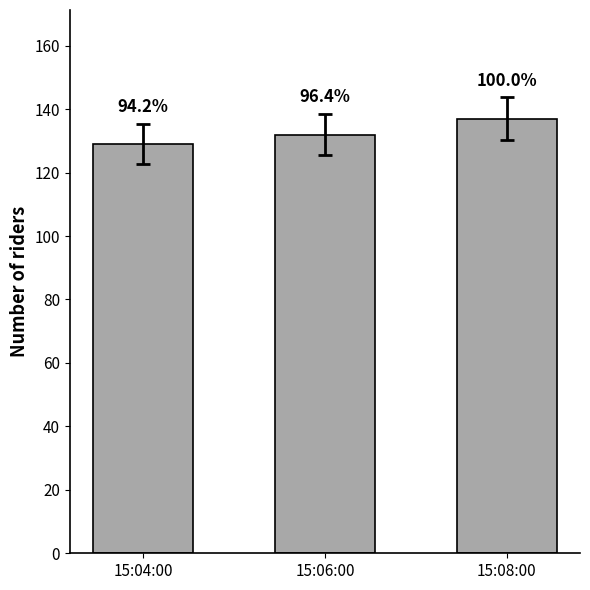

What is the difference between the values at 15:04:00 and 15:08:00?

8